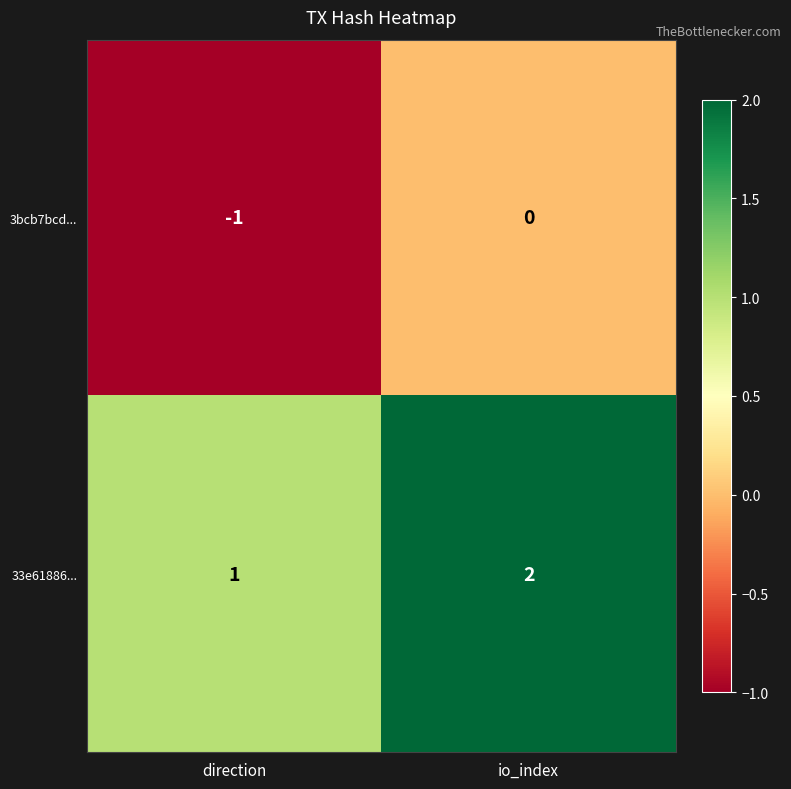

At which category is the sum across all series the highest?

io_index